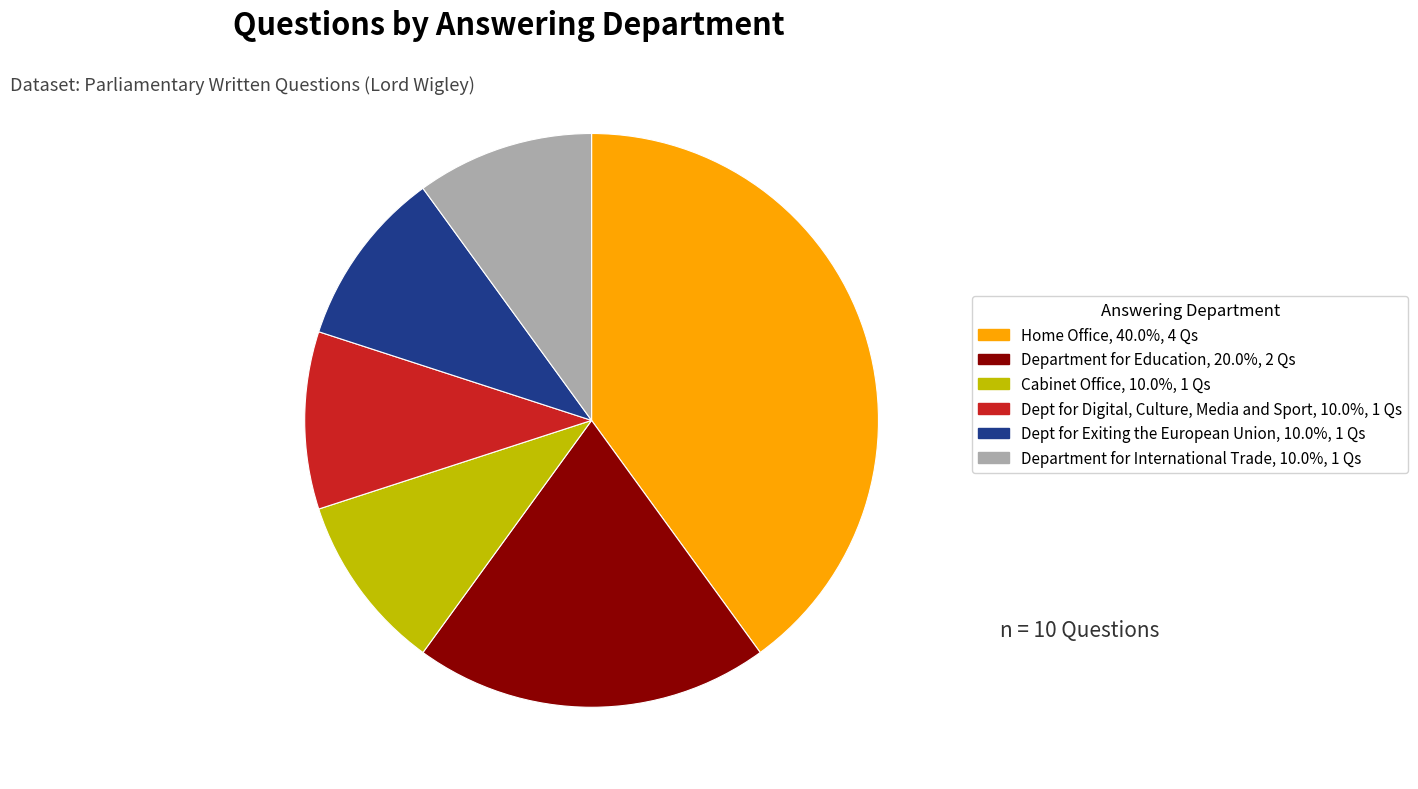

Is there a majority slice in this chart?

No